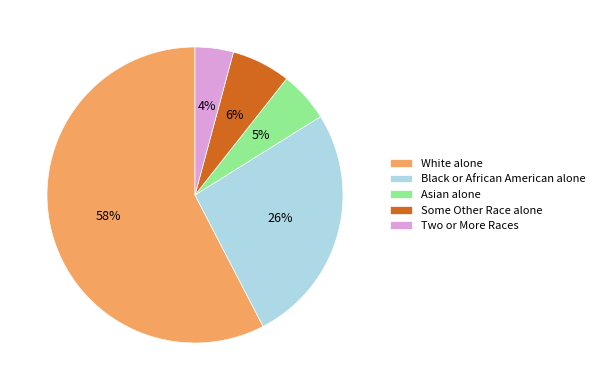

Which slice is the largest?

White alone